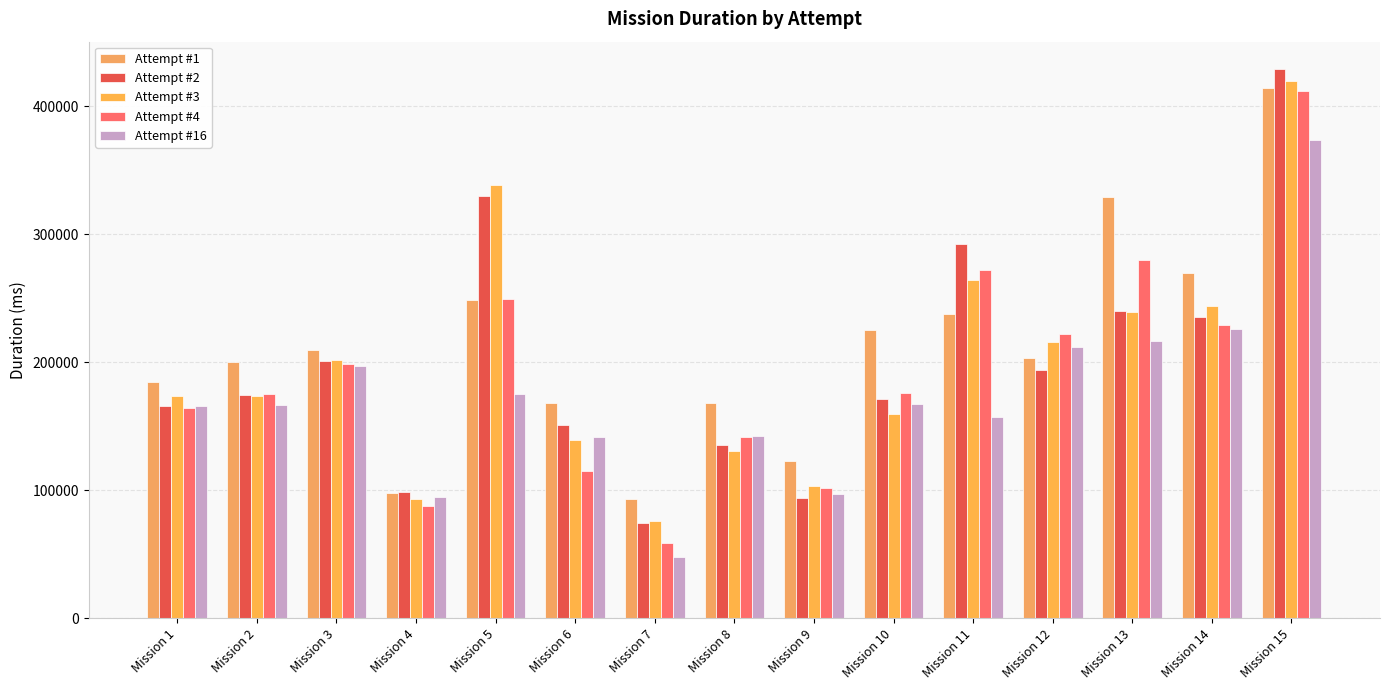

Read the Attempt #2 value at Mission 12.

194027